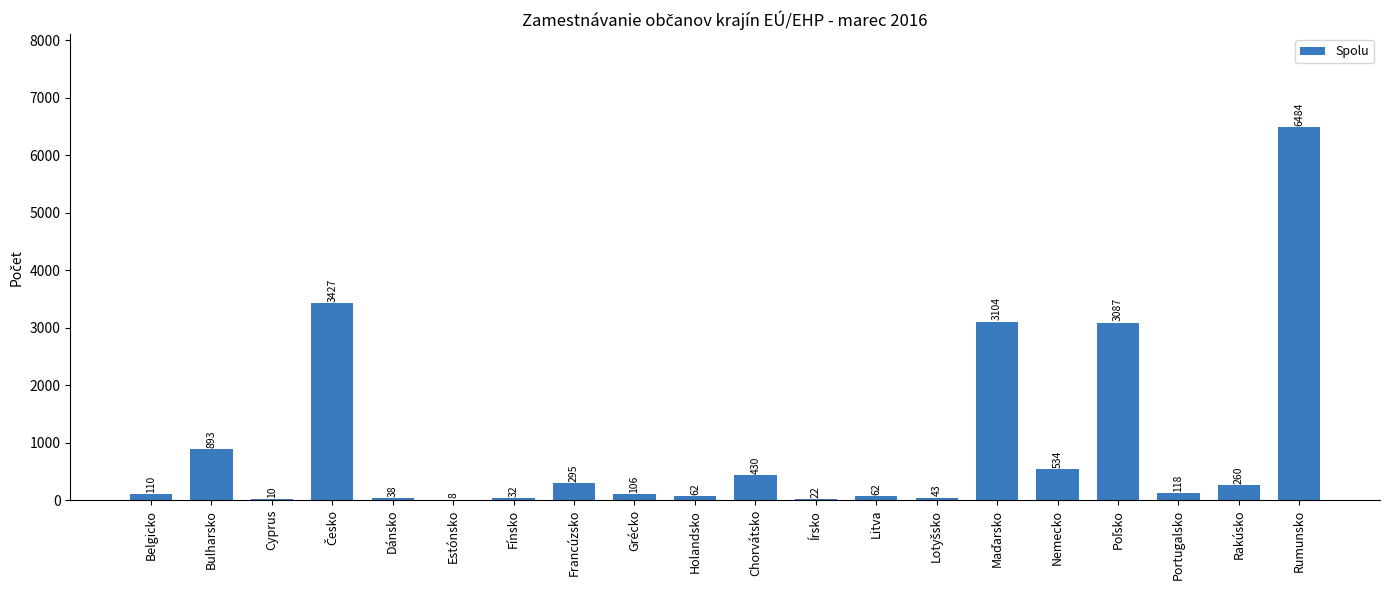

Is it true that the value at Cyprus is 10?

True